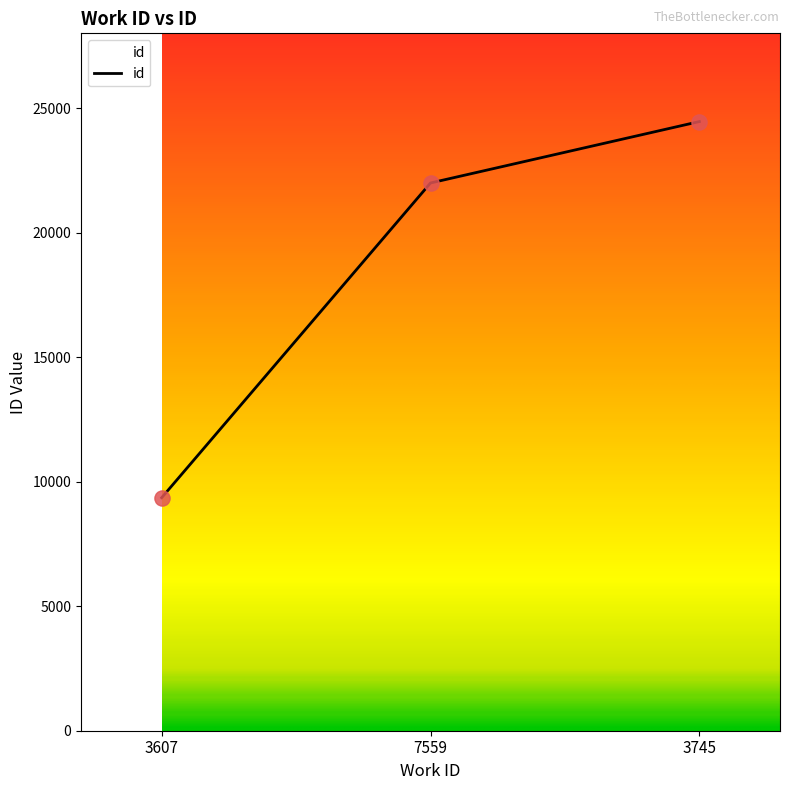

Between 3745 and 7559, which is larger?

3745